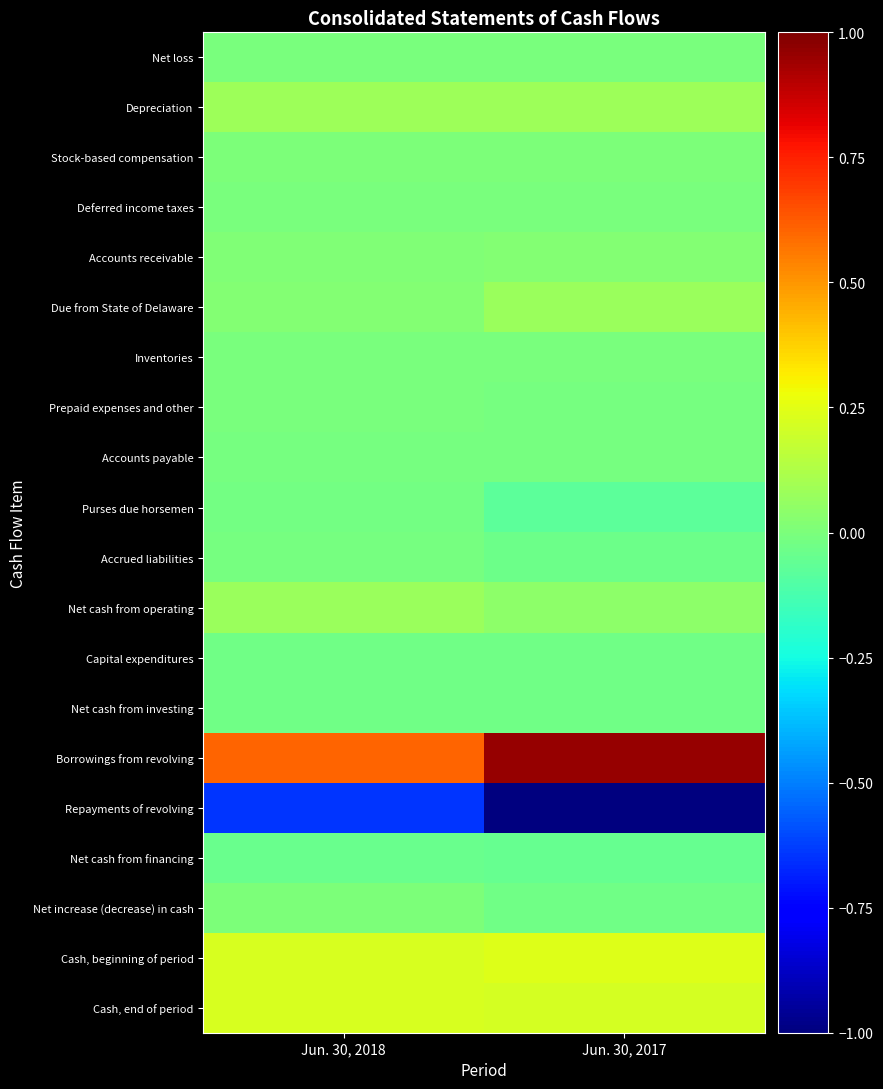

Rank the series at Jun. 30, 2017 from highest to lowest value.

Borrowings from revolving, Cash, beginning of period, Cash, end of period, Depreciation, Due from State of Delaware, Net cash from operating, Accounts receivable, Stock-based compensation, Net loss, Deferred income taxes, Inventories, Prepaid expenses and other, Accounts payable, Capital expenditures, Net cash from investing, Net increase (decrease) in cash, Accrued liabilities, Net cash from financing, Purses due horsemen, Repayments of revolving